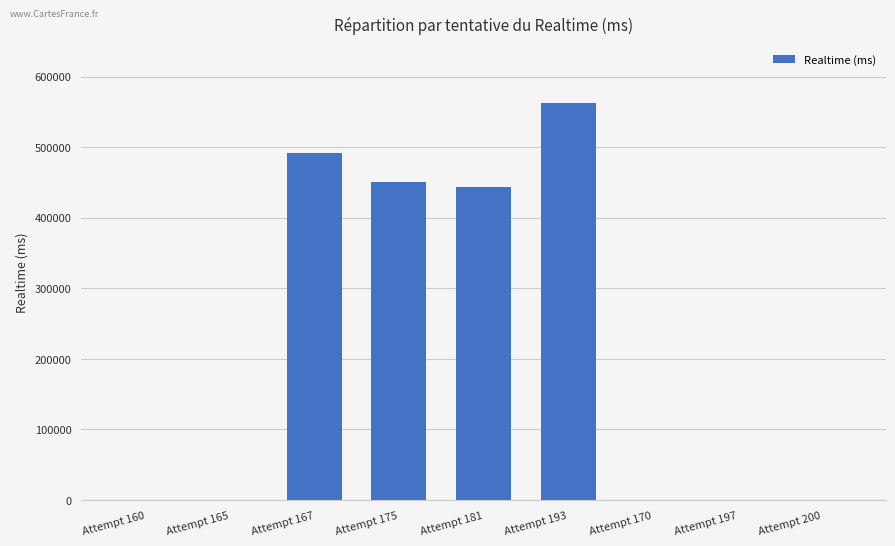

Between Attempt 193 and Attempt 200, which is larger?

Attempt 193